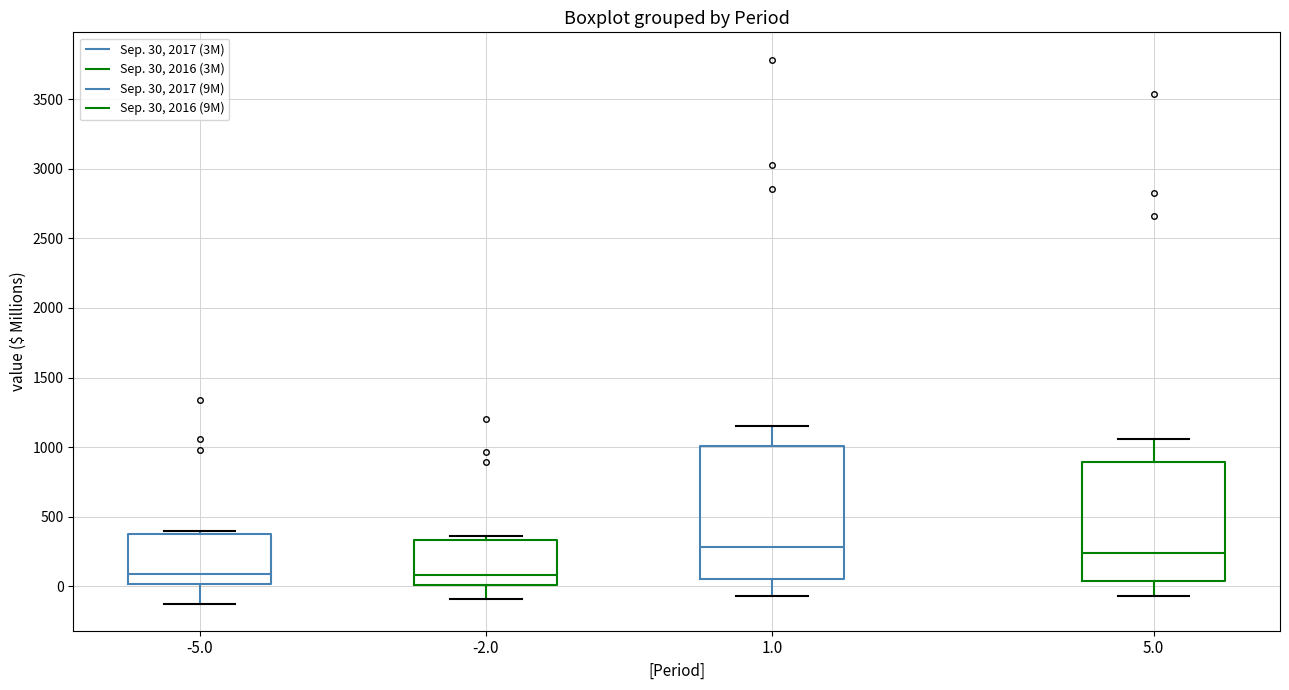

Comparing the boxes themselves (not the whiskers), which one is the tallest?

1.0